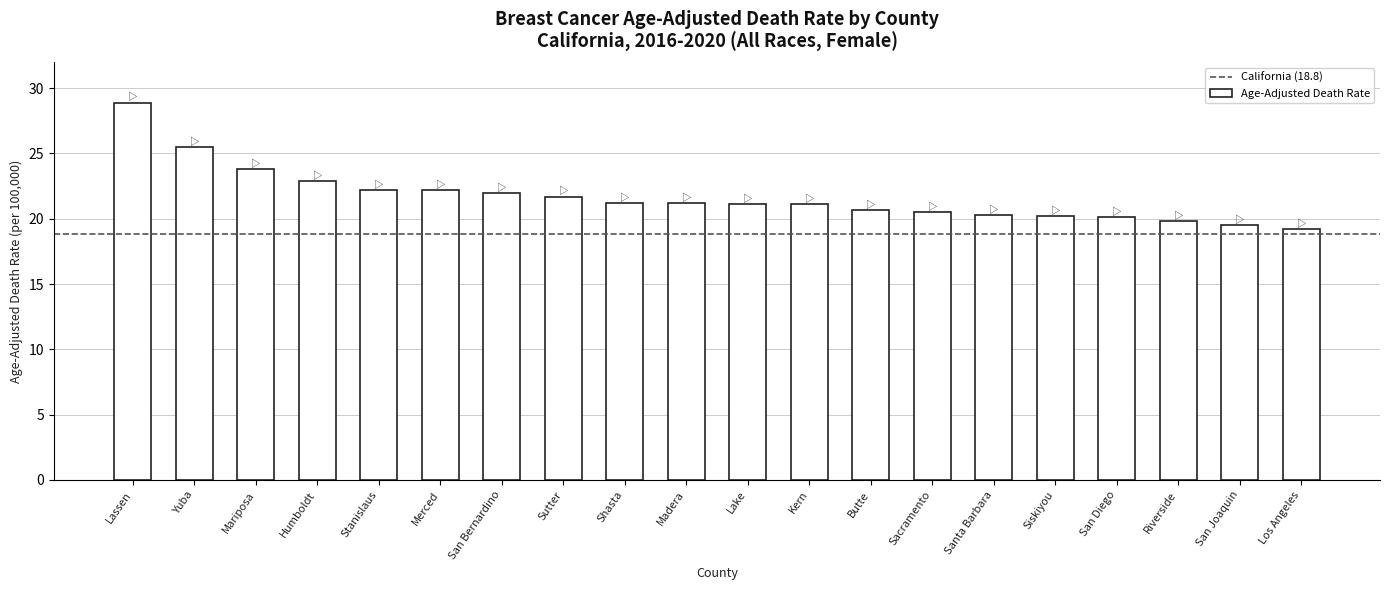

What is the label of the 2nd bar from the left?

Yuba